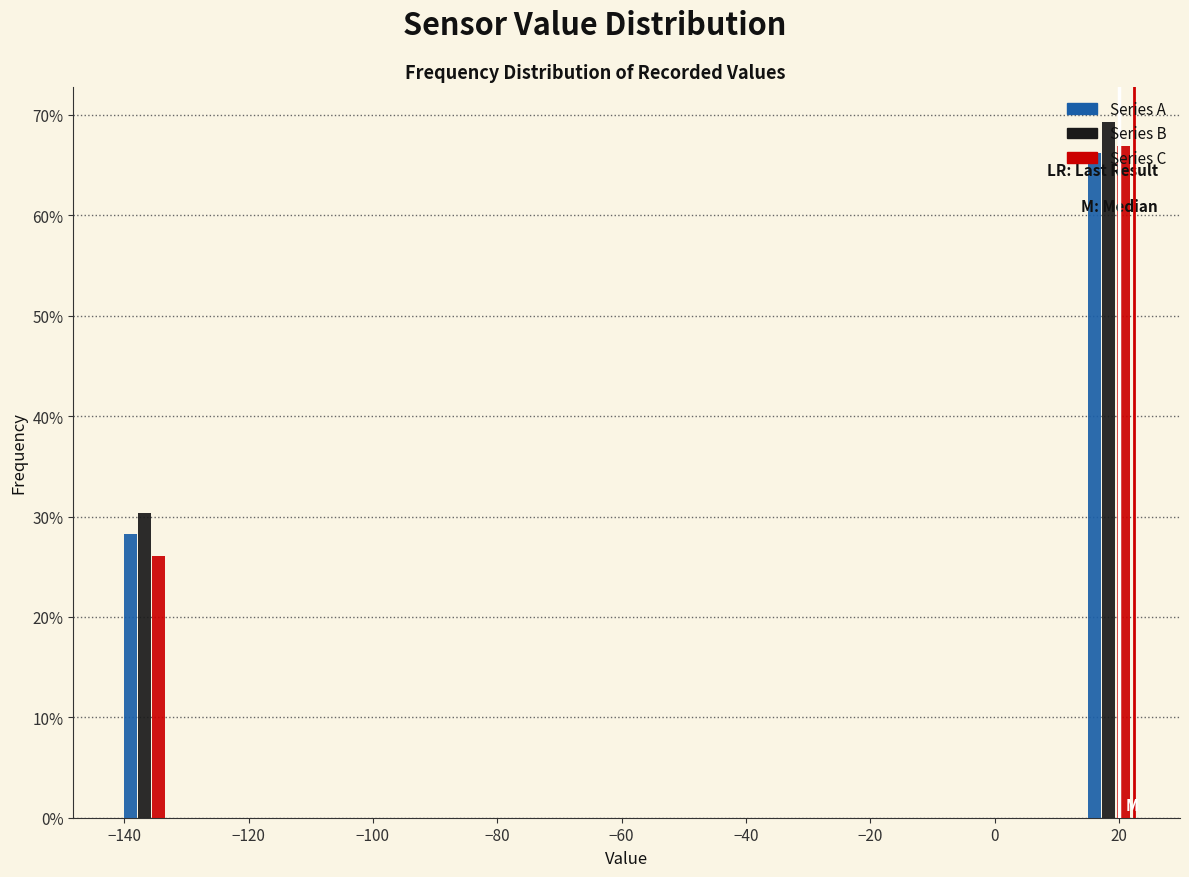

Reading left to right, transcribe this chart: for each range on the x-axis, give the height of each series' bar. Neither the bar edges nor the heights are printed on the chart, so give them approximately, as read against the axes.

-140 to -132: Series A=28	Series B=30	Series C=26
-132 to -124: Series A=0	Series B=0	Series C=0
-124 to -116: Series A=0	Series B=0	Series C=0
-116 to -108: Series A=0	Series B=0	Series C=0
-108 to -100: Series A=0	Series B=0	Series C=0
-100 to -92: Series A=0	Series B=0	Series C=0
-92 to -84: Series A=0	Series B=0	Series C=0
-84 to -76: Series A=0	Series B=0	Series C=0
-76 to -68: Series A=0	Series B=0	Series C=0
-68 to -60: Series A=0	Series B=0	Series C=0
-60 to -52: Series A=0	Series B=0	Series C=0
-52 to -42: Series A=0	Series B=0	Series C=0
-42 to -34: Series A=0	Series B=0	Series C=0
-34 to -26: Series A=0	Series B=0	Series C=0
-26 to -18: Series A=0	Series B=0	Series C=0
-18 to -10: Series A=0	Series B=0	Series C=0
-10 to -2: Series A=0	Series B=0	Series C=0
-2 to 6: Series A=0	Series B=0	Series C=0
6 to 14: Series A=0	Series B=0	Series C=0
14 to 22: Series A=66	Series B=69	Series C=67